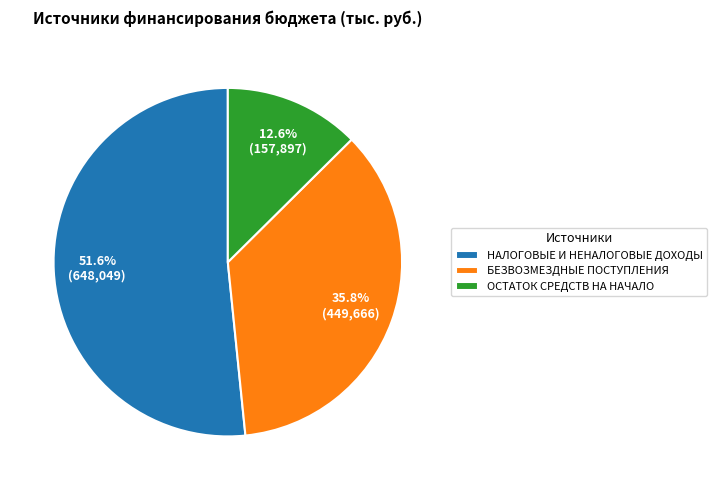

To the nearest percent, what is the average slice percentage?

33%